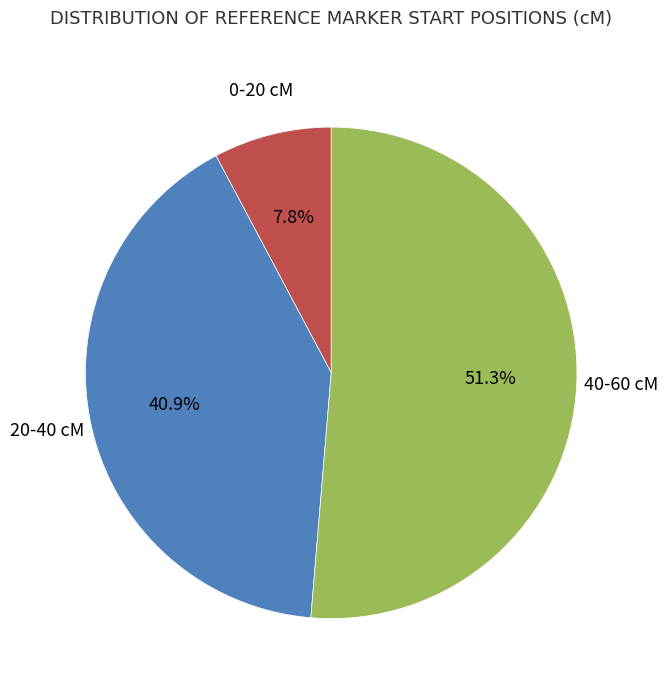

Does any single category account for the majority?

Yes